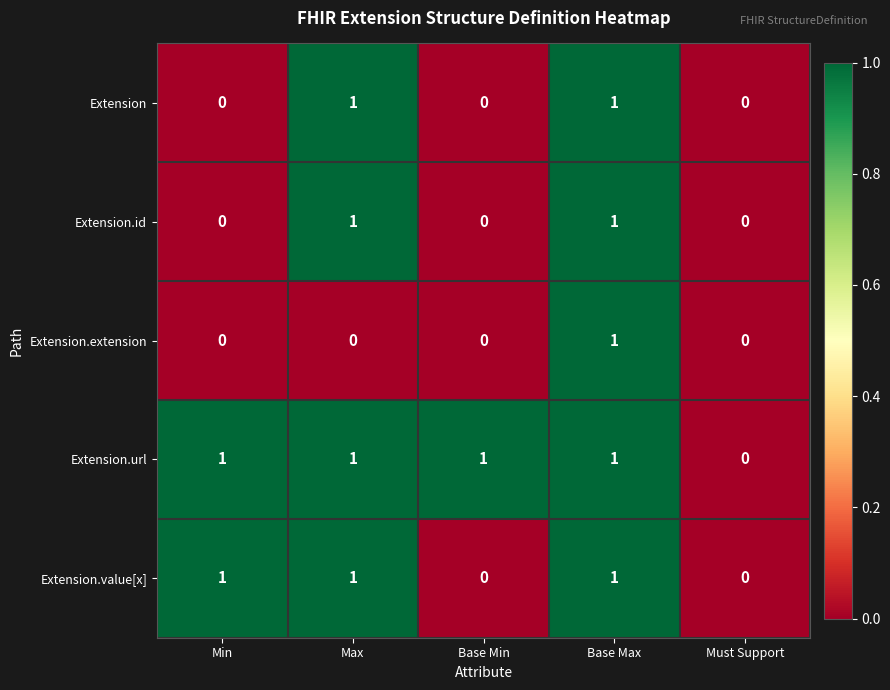

Which category has the lowest value in the Extension.url series?

Must Support